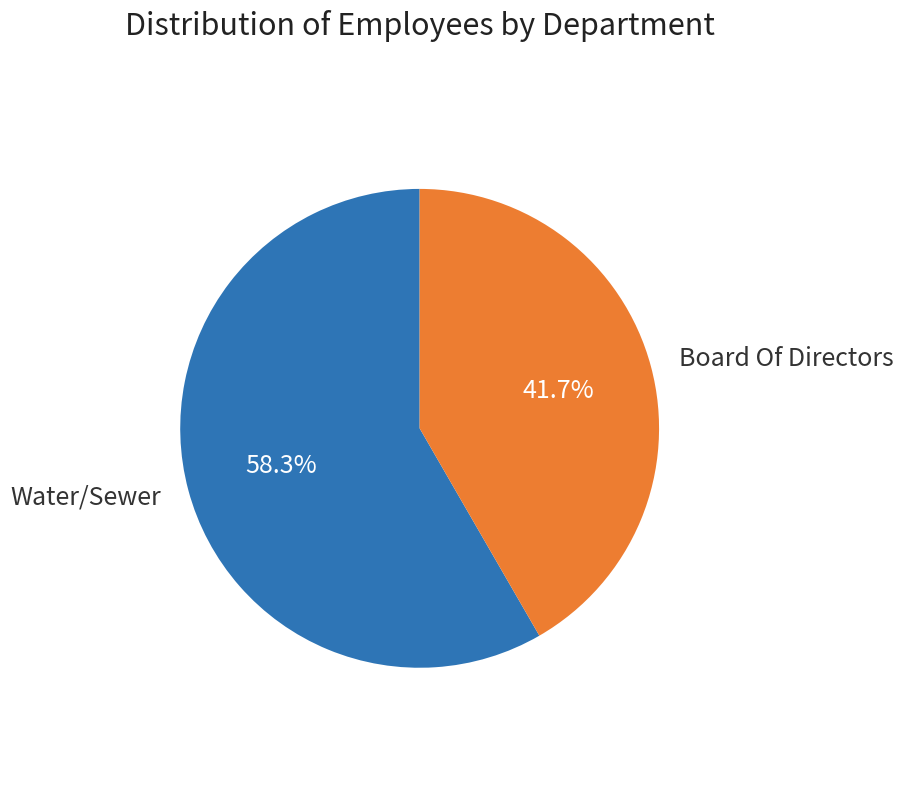

True or false: Water/Sewer accounts for 58% of the total.

True